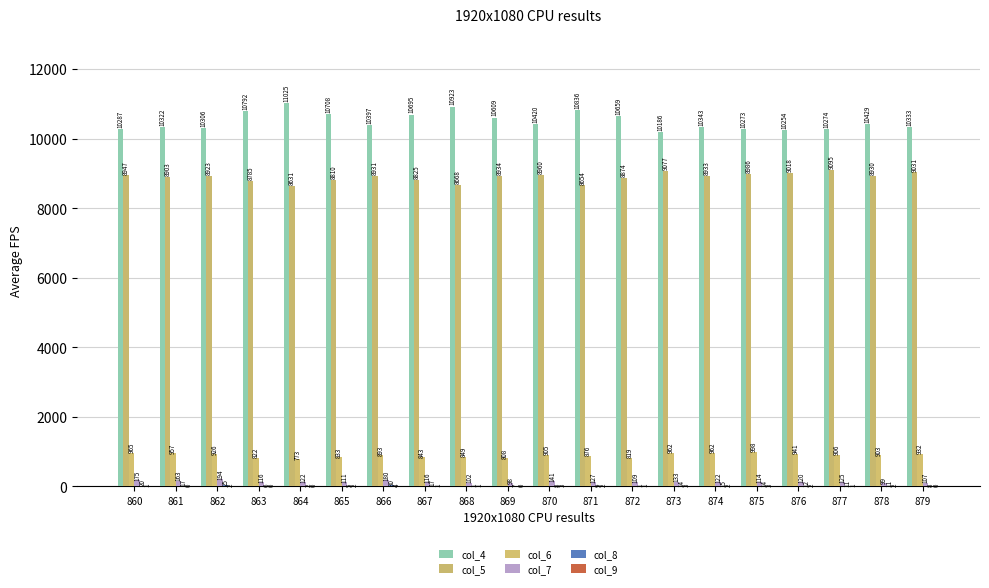

What is the sum of all col_6 values?

17873